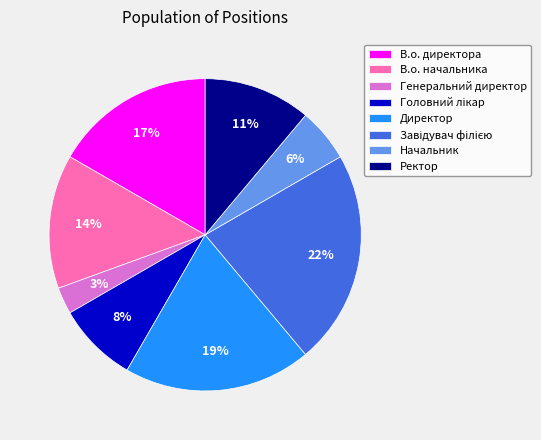

Is it true that Ректор is 11% of the pie?

True